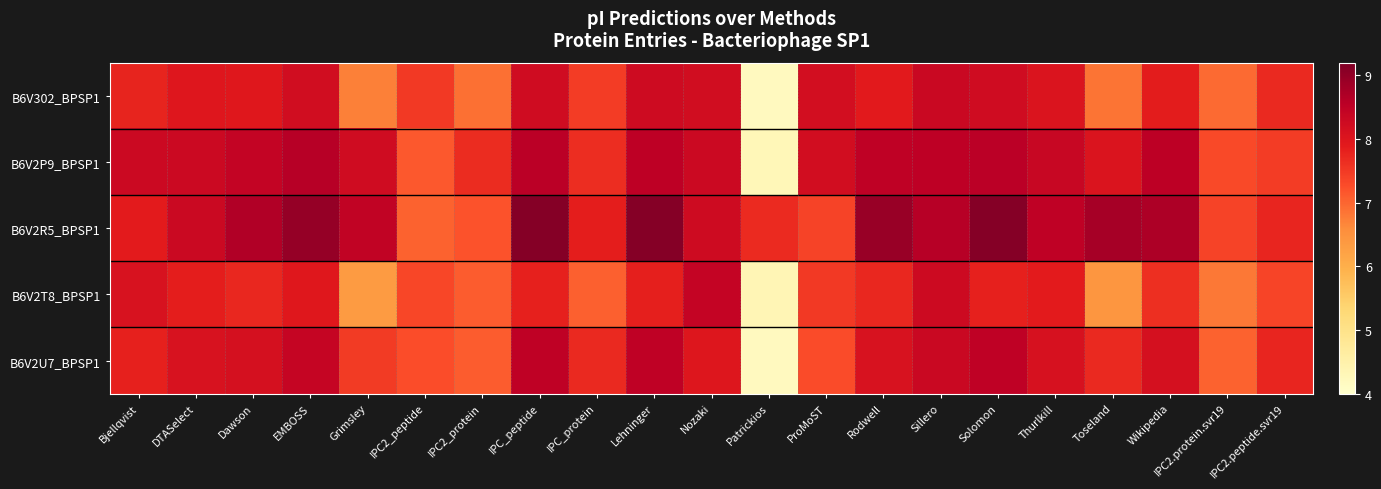

Reading left to right, list all the values displayed in this chart.

B6V302_BPSP1: Bjellqvist=7.8	DTASelect=8.0	Dawson=8.0	EMBOSS=8.2	Grimsley=6.7	IPC2_peptide=7.5	IPC2_protein=6.9	IPC_peptide=8.2	IPC_protein=7.5	Lehninger=8.3	Nozaki=8.2	Patrickios=4.2	ProMoST=8.2	Rodwell=7.9	Sillero=8.3	Solomon=8.2	Thurlkill=8.0	Toseland=6.9	Wikipedia=7.9	IPC2.protein.svr19=6.9	IPC2.peptide.svr19=7.7
B6V2P9_BPSP1: Bjellqvist=8.3	DTASelect=8.3	Dawson=8.4	EMBOSS=8.6	Grimsley=8.2	IPC2_peptide=7.1	IPC2_protein=7.7	IPC_peptide=8.6	IPC_protein=7.6	Lehninger=8.5	Nozaki=8.3	Patrickios=4.3	ProMoST=8.2	Rodwell=8.5	Sillero=8.5	Solomon=8.6	Thurlkill=8.4	Toseland=8.0	Wikipedia=8.5	IPC2.protein.svr19=7.3	IPC2.peptide.svr19=7.5
B6V2R5_BPSP1: Bjellqvist=7.9	DTASelect=8.3	Dawson=8.7	EMBOSS=9.0	Grimsley=8.5	IPC2_peptide=7.0	IPC2_protein=7.2	IPC_peptide=9.1	IPC_protein=7.8	Lehninger=9.1	Nozaki=8.3	Patrickios=7.7	ProMoST=7.4	Rodwell=8.9	Sillero=8.6	Solomon=9.1	Thurlkill=8.5	Toseland=8.8	Wikipedia=8.7	IPC2.protein.svr19=7.4	IPC2.peptide.svr19=7.7
B6V2T8_BPSP1: Bjellqvist=8.1	DTASelect=7.8	Dawson=7.7	EMBOSS=8.0	Grimsley=6.4	IPC2_peptide=7.3	IPC2_protein=7.1	IPC_peptide=7.8	IPC_protein=7.1	Lehninger=7.8	Nozaki=8.4	Patrickios=4.3	ProMoST=7.5	Rodwell=7.7	Sillero=8.3	Solomon=7.8	Thurlkill=7.9	Toseland=6.4	Wikipedia=7.6	IPC2.protein.svr19=6.8	IPC2.peptide.svr19=7.4
B6V2U7_BPSP1: Bjellqvist=7.8	DTASelect=8.1	Dawson=8.1	EMBOSS=8.4	Grimsley=7.5	IPC2_peptide=7.3	IPC2_protein=7.1	IPC_peptide=8.5	IPC_protein=7.7	Lehninger=8.5	Nozaki=8.0	Patrickios=4.2	ProMoST=7.3	Rodwell=8.1	Sillero=8.3	Solomon=8.5	Thurlkill=8.1	Toseland=7.7	Wikipedia=8.1	IPC2.protein.svr19=7.0	IPC2.peptide.svr19=7.7